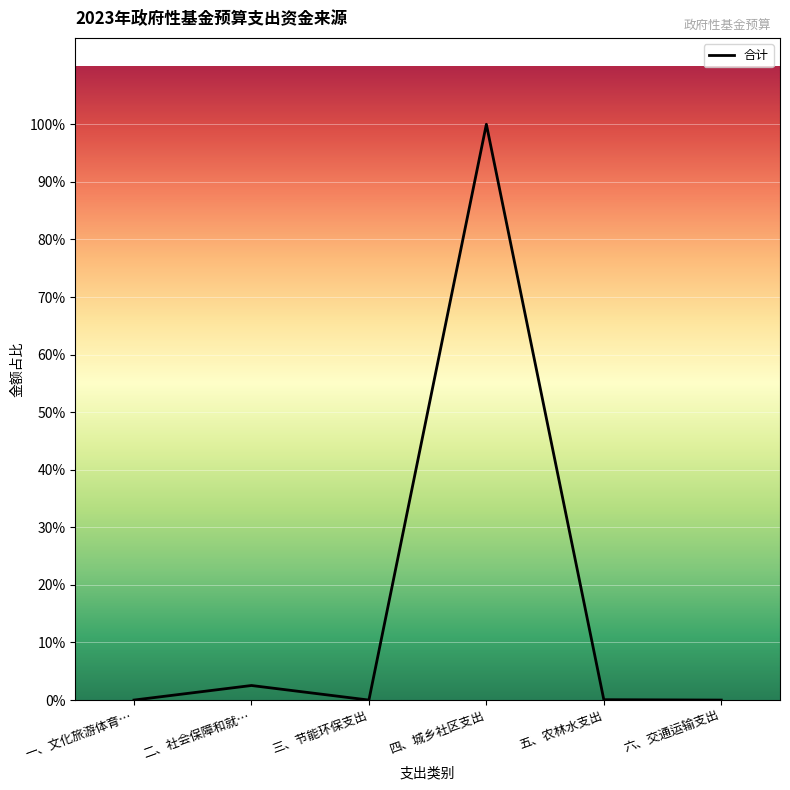

At which category does the data reach its first local valley?

三、节能环保支出